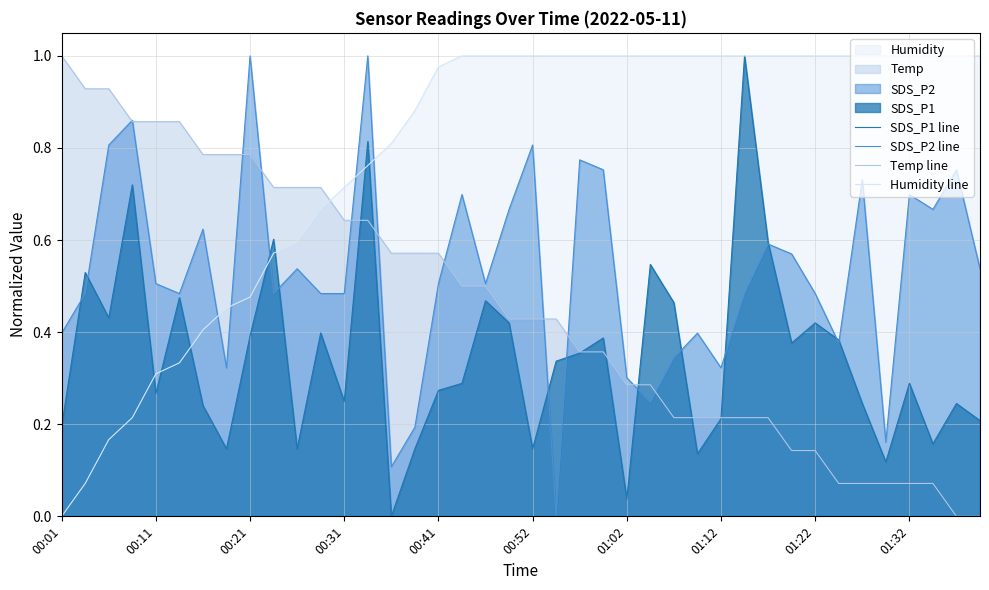

True or false: SDS_P1 line has more than 1 points higher than both neighbors.

True